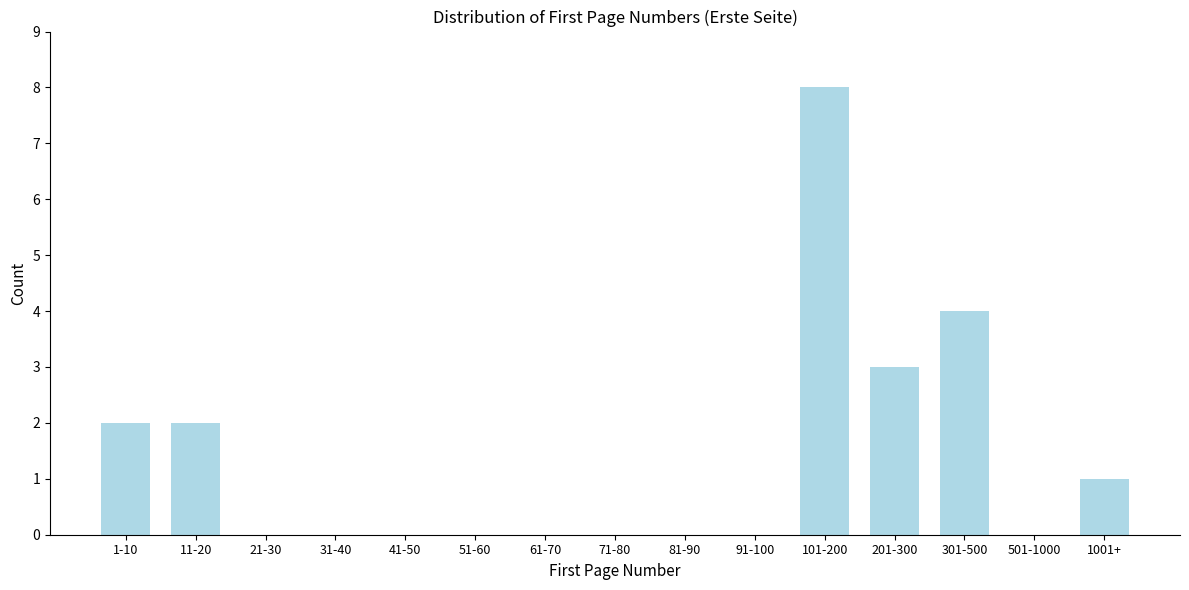

Reading left to right, extract all data points from this chart.

1-10=2	11-20=2	21-30=0	31-40=0	41-50=0	51-60=0	61-70=0	71-80=0	81-90=0	91-100=0	101-200=8	201-300=3	301-500=4	501-1000=0	1001+=1